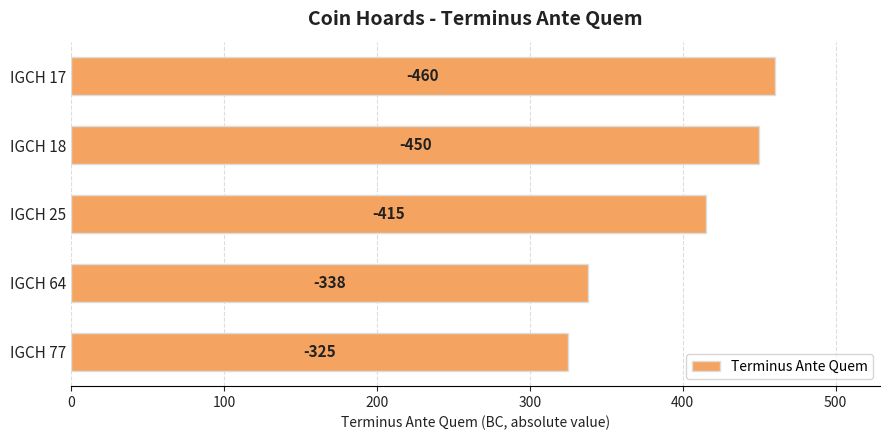

Are the bars horizontal?

Yes